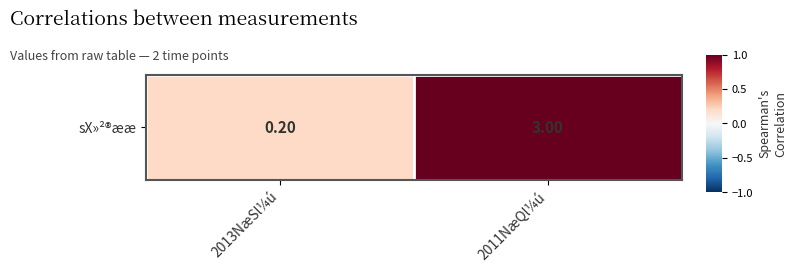

What is the ratio of the value at 2013NæSl¼ú to the value at 2011NæQl¼ú?

0.2